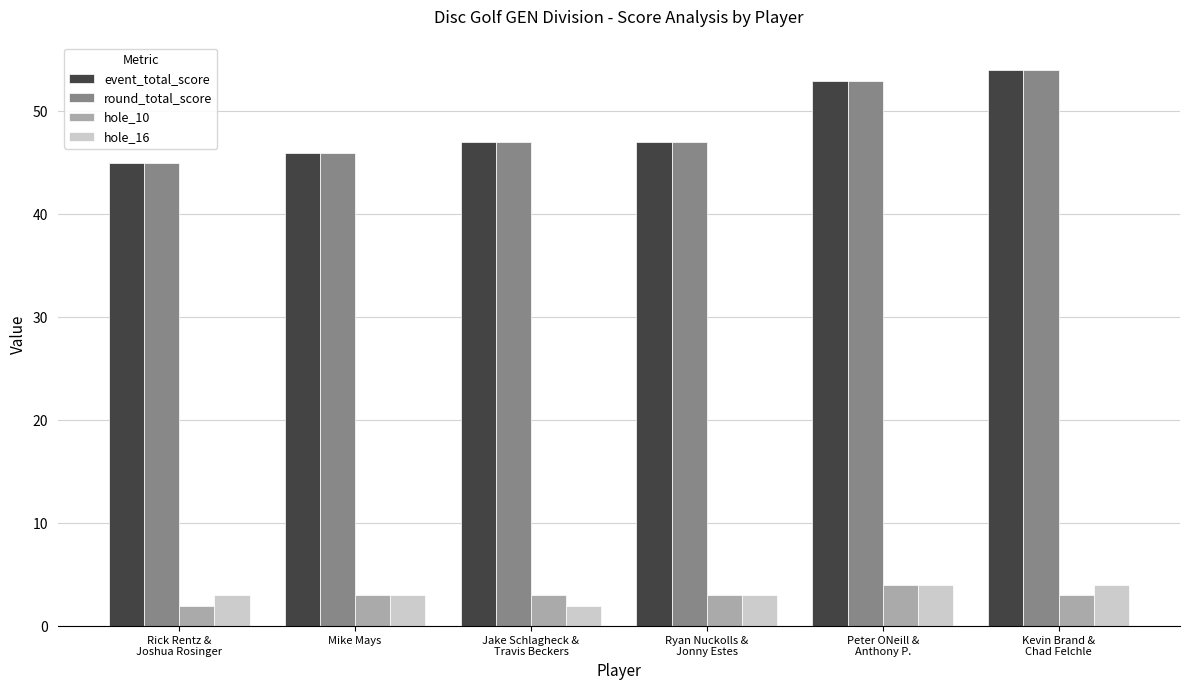

What is the difference between the highest and lowest values at Mike Mays?

43